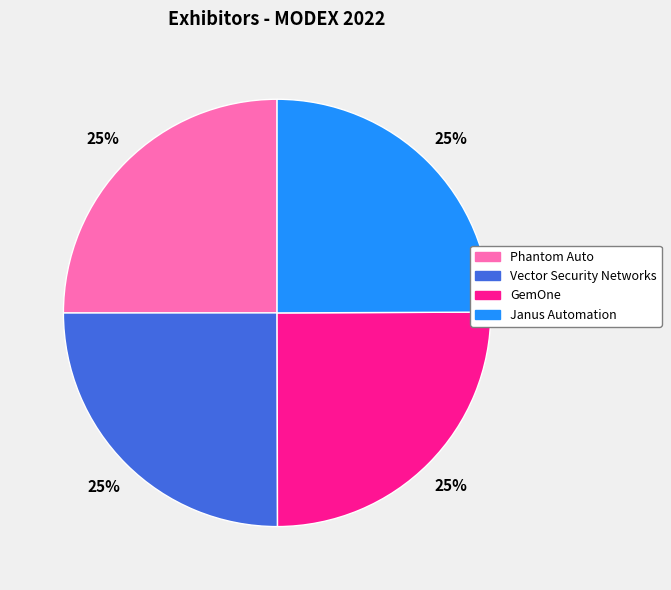

To the nearest percent, what is the combined percentage of Janus Automation and Phantom Auto?

50%